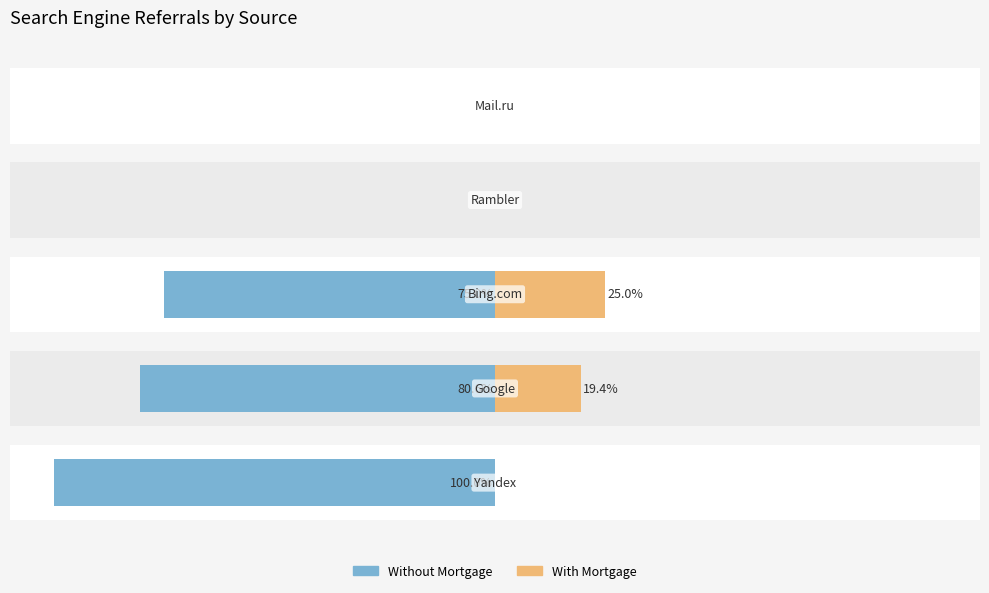

What is the difference between the Without Mortgage values at 4 and 0?

100.0